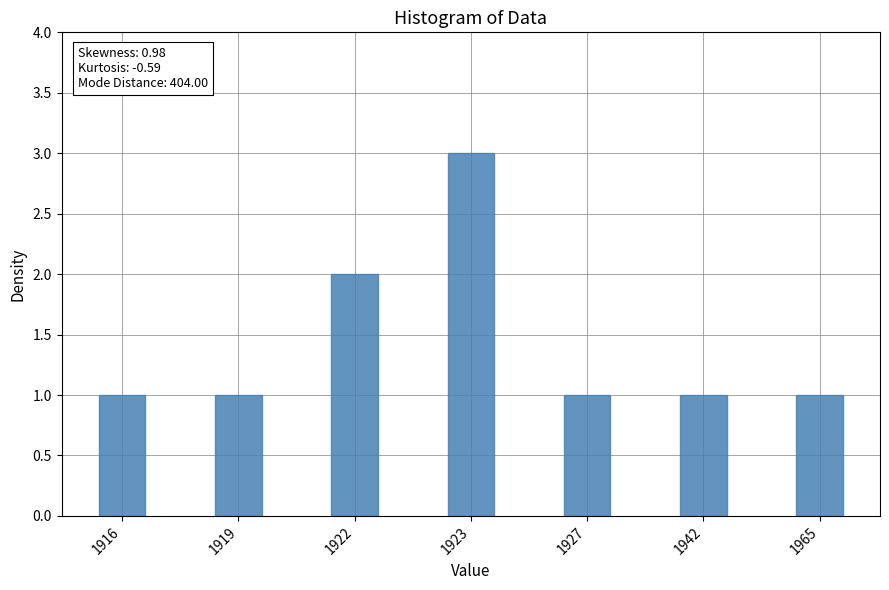

What is the average value?

1